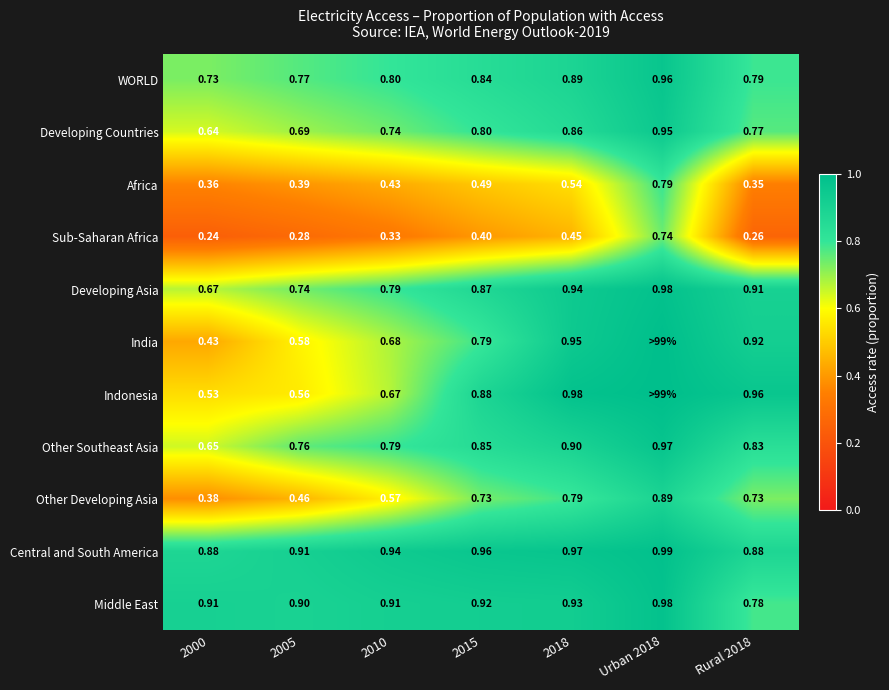

Rank the series at Rural 2018 from highest to lowest value.

Indonesia, India, Developing Asia, Central and South America, Other Southeast Asia, WORLD, Middle East, Developing Countries, Other Developing Asia, Africa, Sub-Saharan Africa